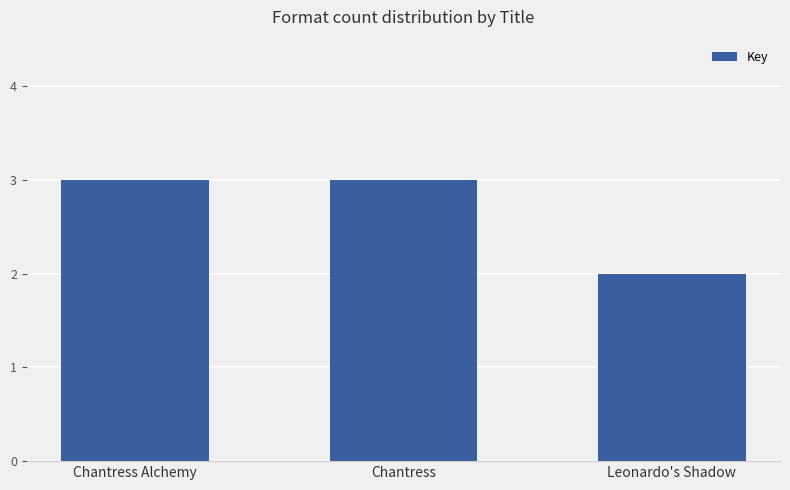

What is the sum of the values at Leonardo's Shadow and Chantress?

5